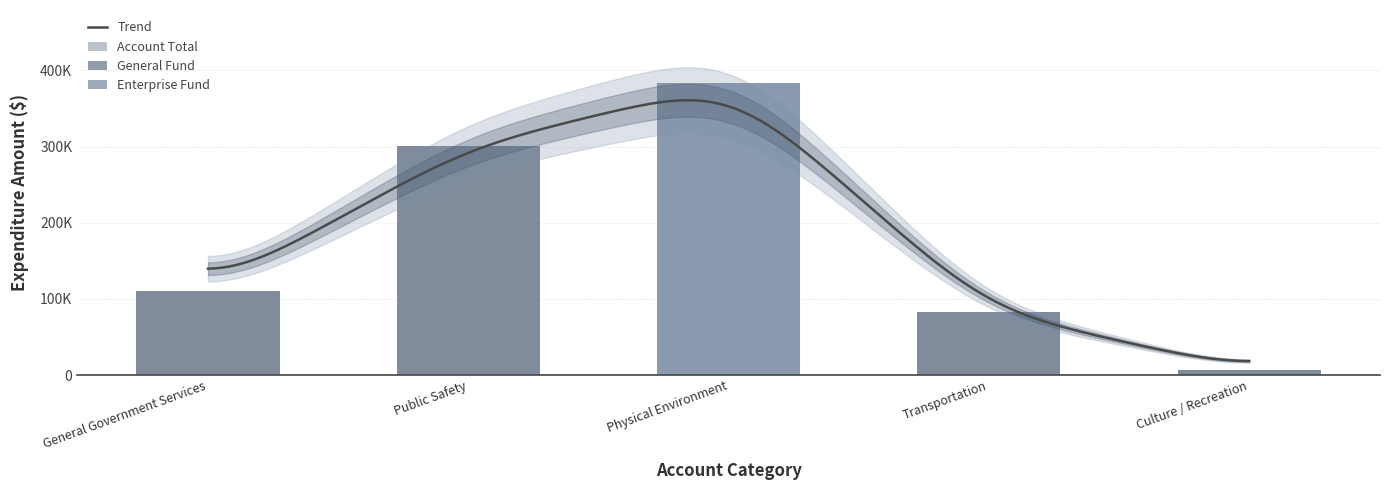

The value at Transportation is 32396. True or false?

False